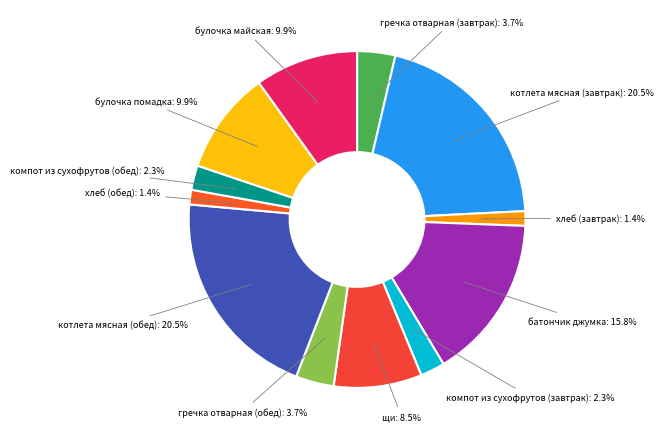

To the nearest percent, what is the combined percentage of хлеб (завтрак) and гречка отварная (обед)?

5%